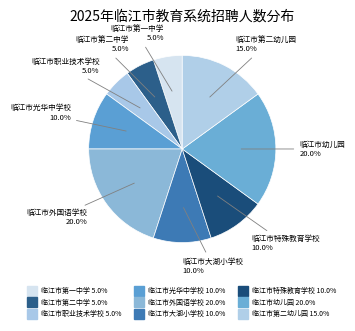

What is the total percentage of 临江市光华中学校 and 临江市第二幼儿园?

25.0%